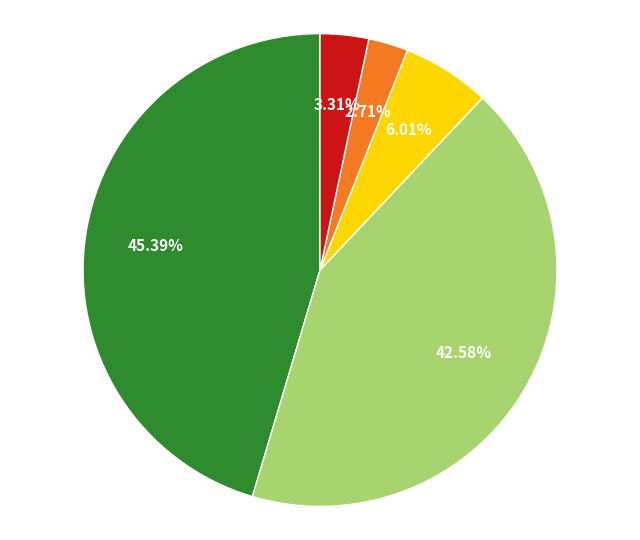

Is there a majority slice in this chart?

No